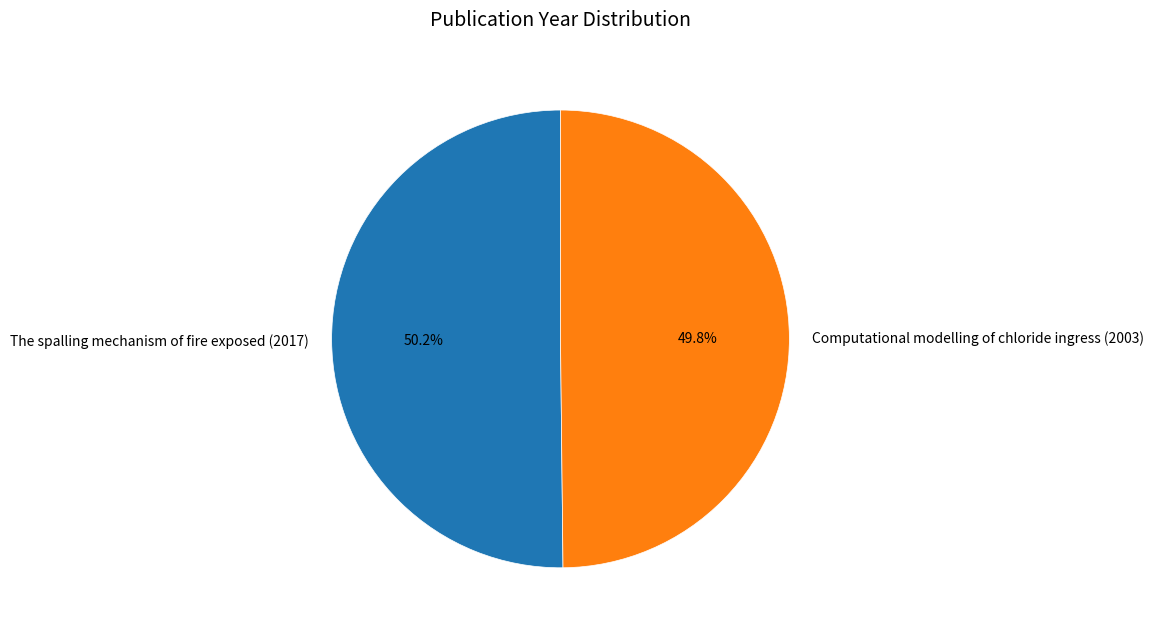

How much of the chart is everything except The spalling mechanism of fire exposed (2017)?

49.8%